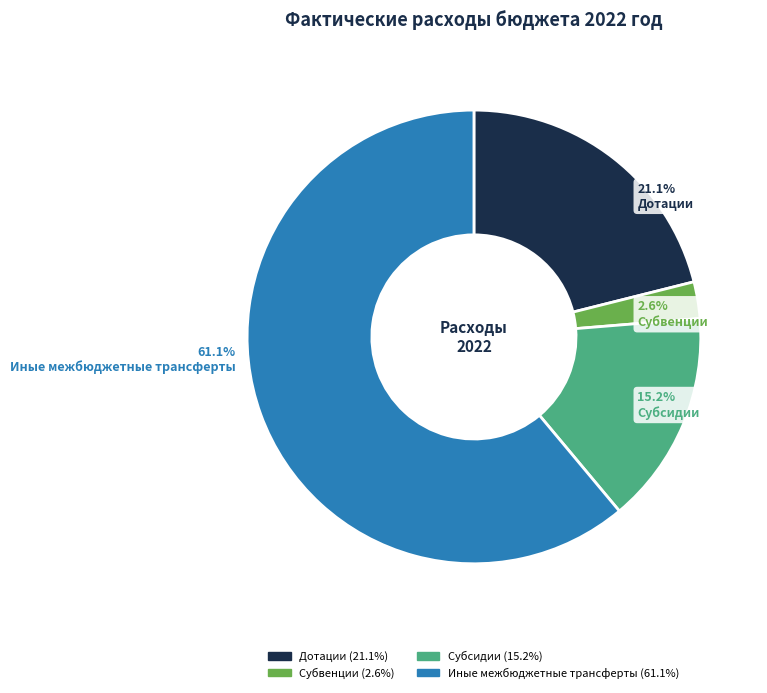

Is the sum of Субвенции and Дотации greater than half?

No